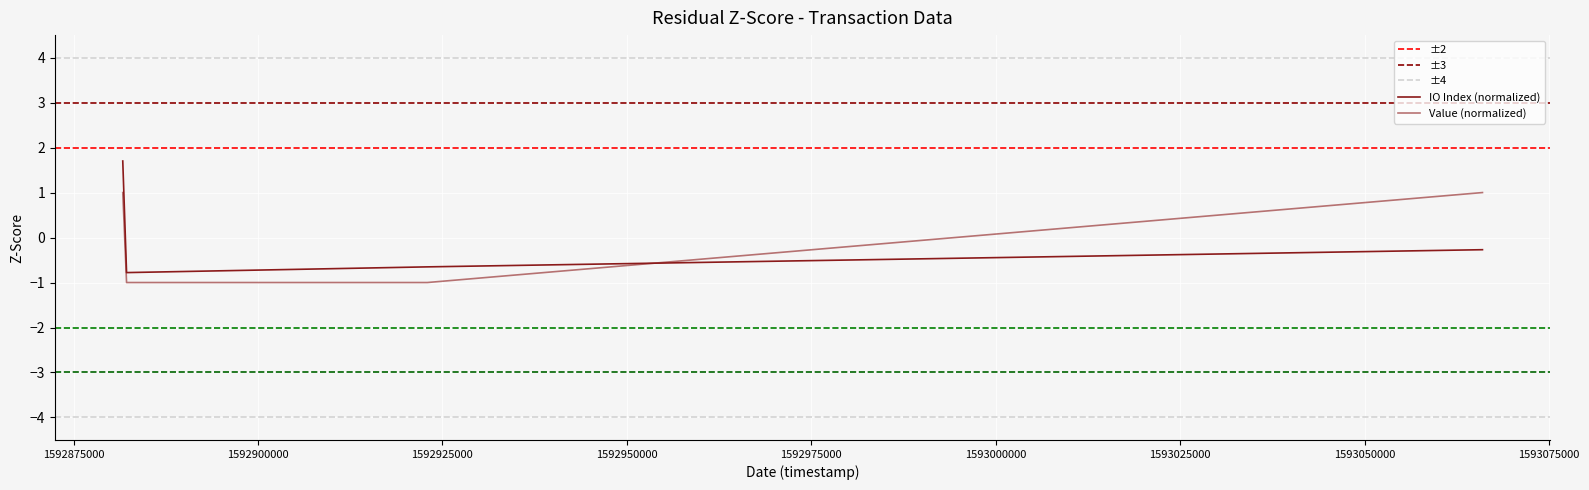

How many positive values are there?

2